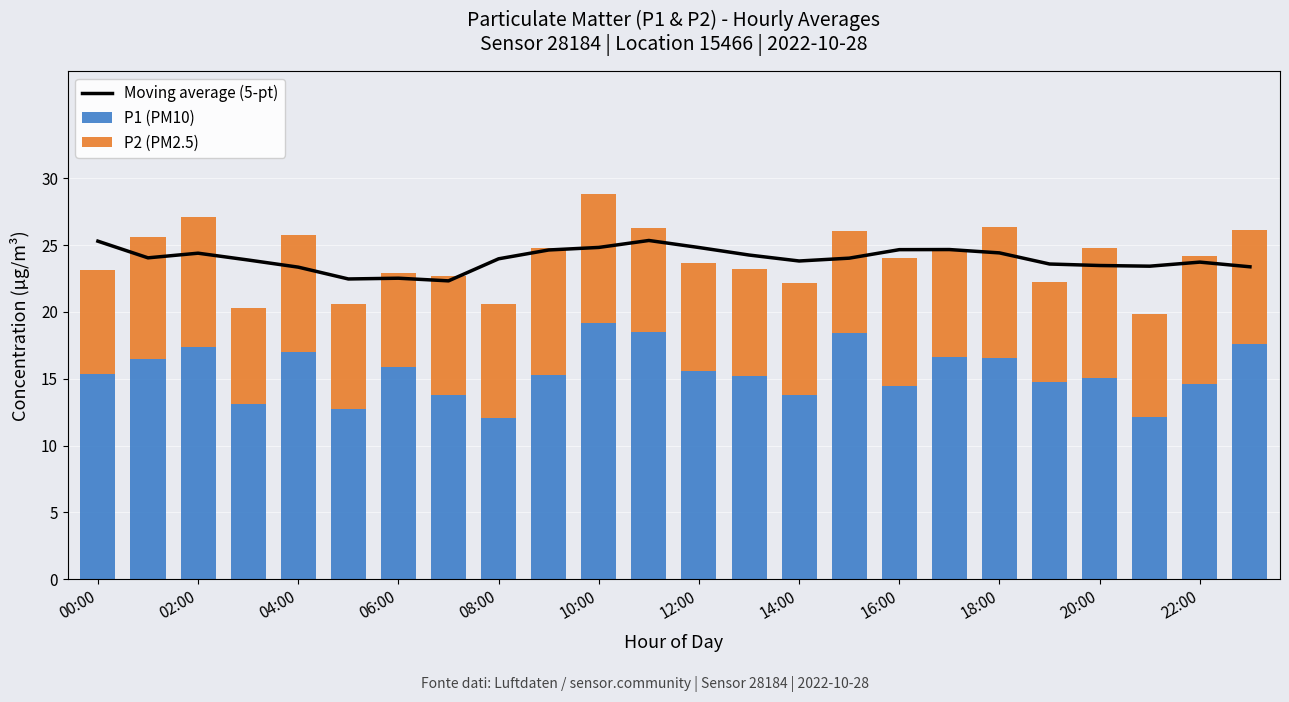

Rank the series at 12:00 from highest to lowest value.

Moving average (5-pt), P1 (PM10), P2 (PM2.5)